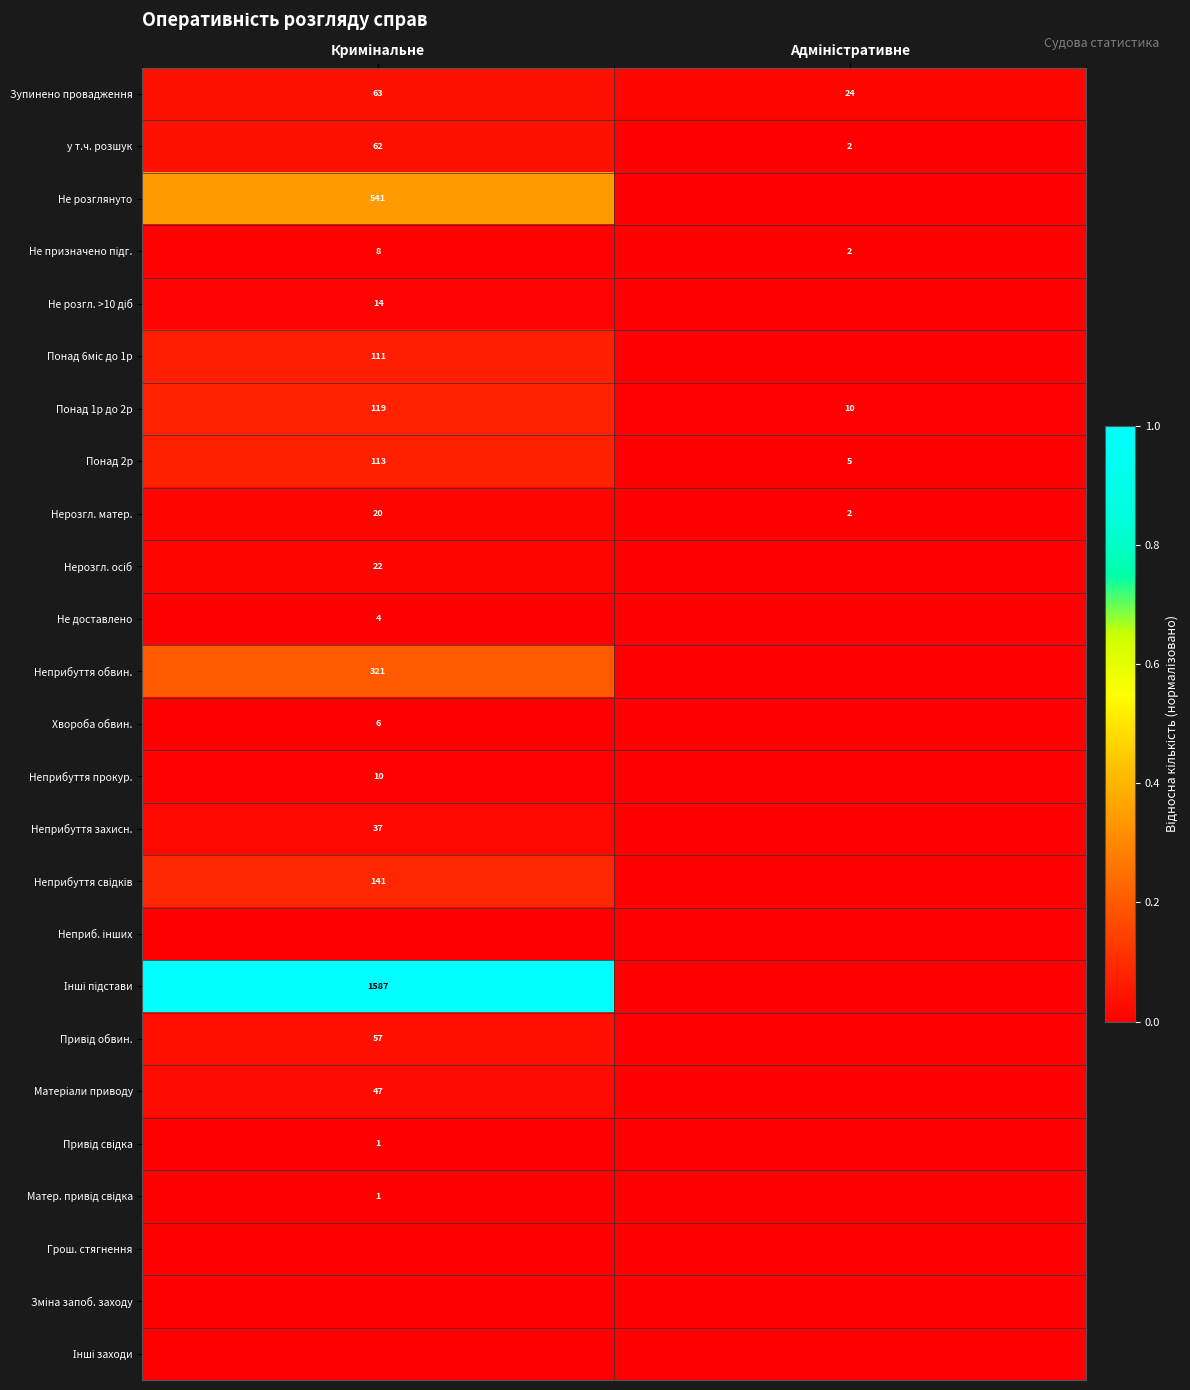

What is the highest value of the Понад 2р series?

113